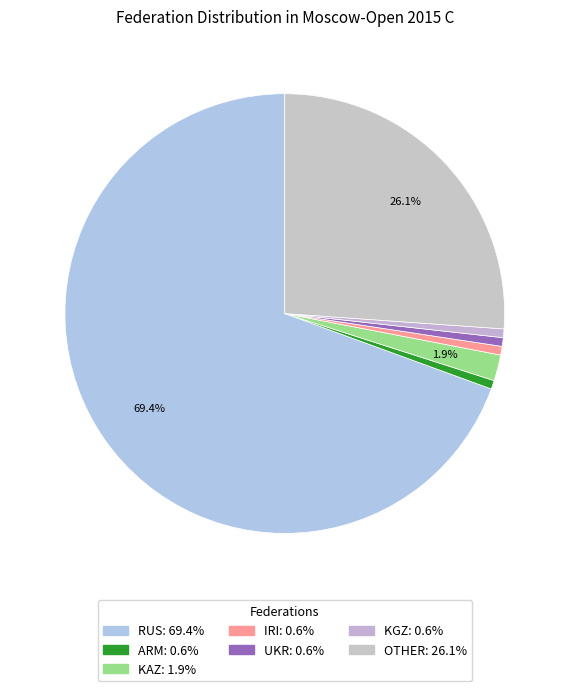

Is RUS the majority of the pie?

Yes